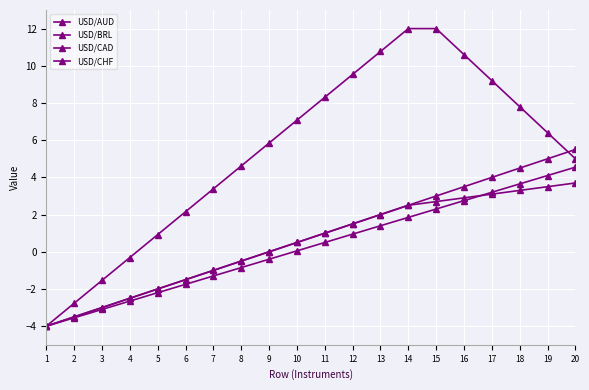

True or false: USD/BRL and USD/AUD intersect in this chart.

True